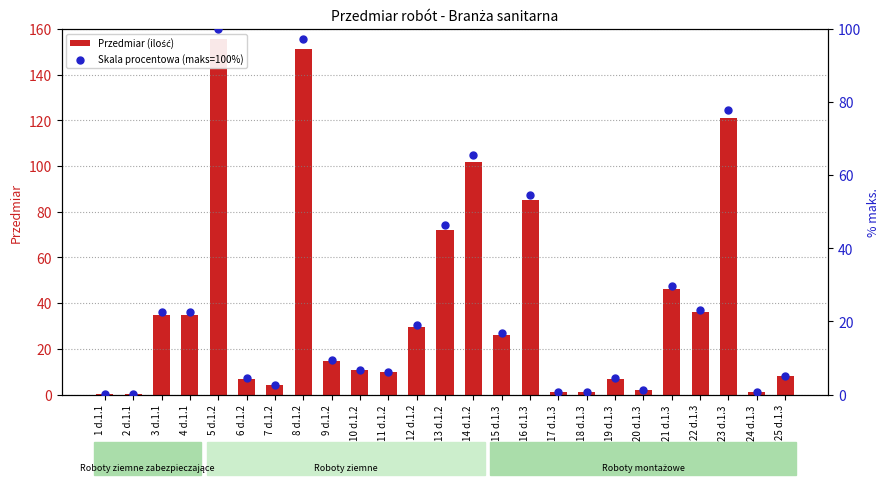

What are all the series names shown in the legend?

Przedmiar (ilość), Skala procentowa (maks=100%)